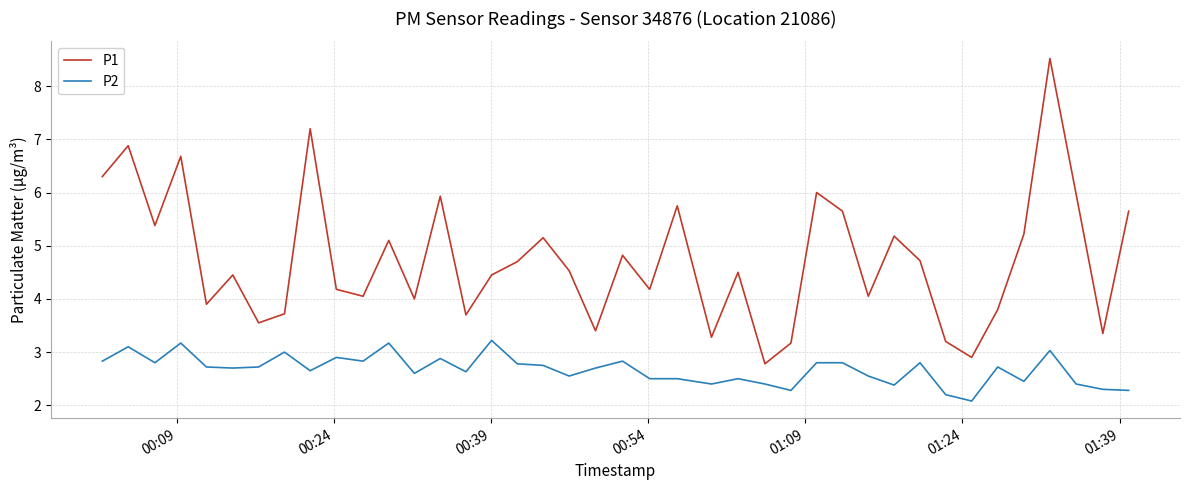

What is the minimum value shown in the chart?

2.1